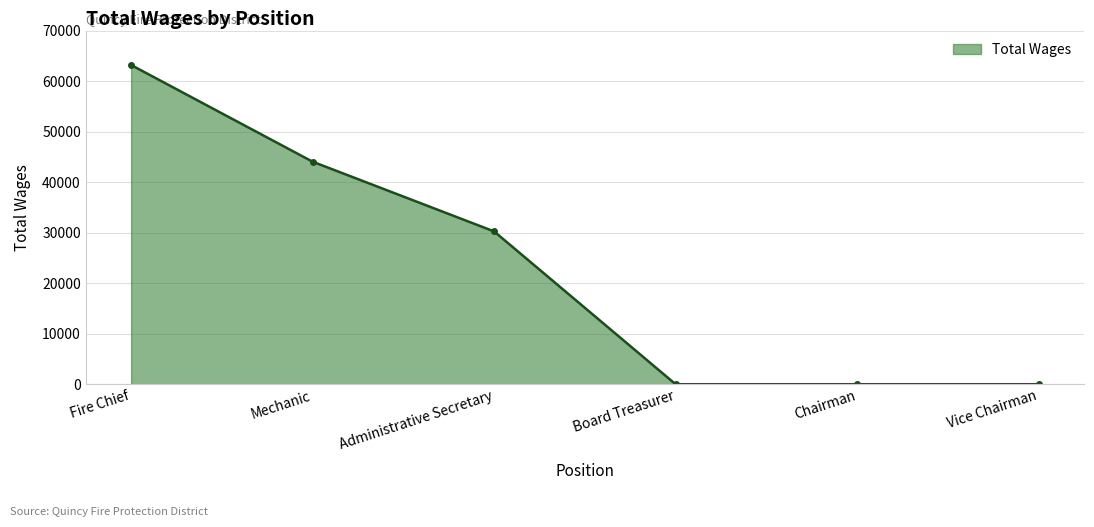

What is the difference between the maximum and second lowest values?

63184